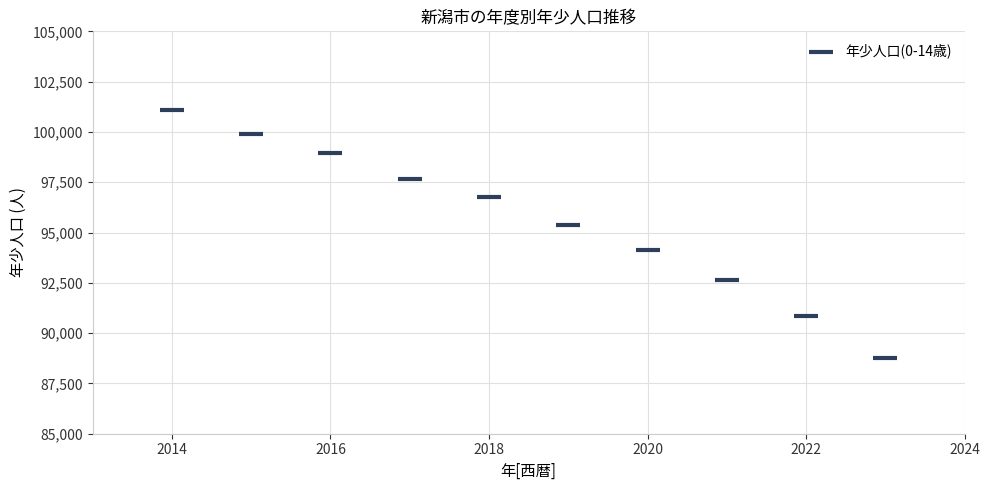

What is the average X value?

2018